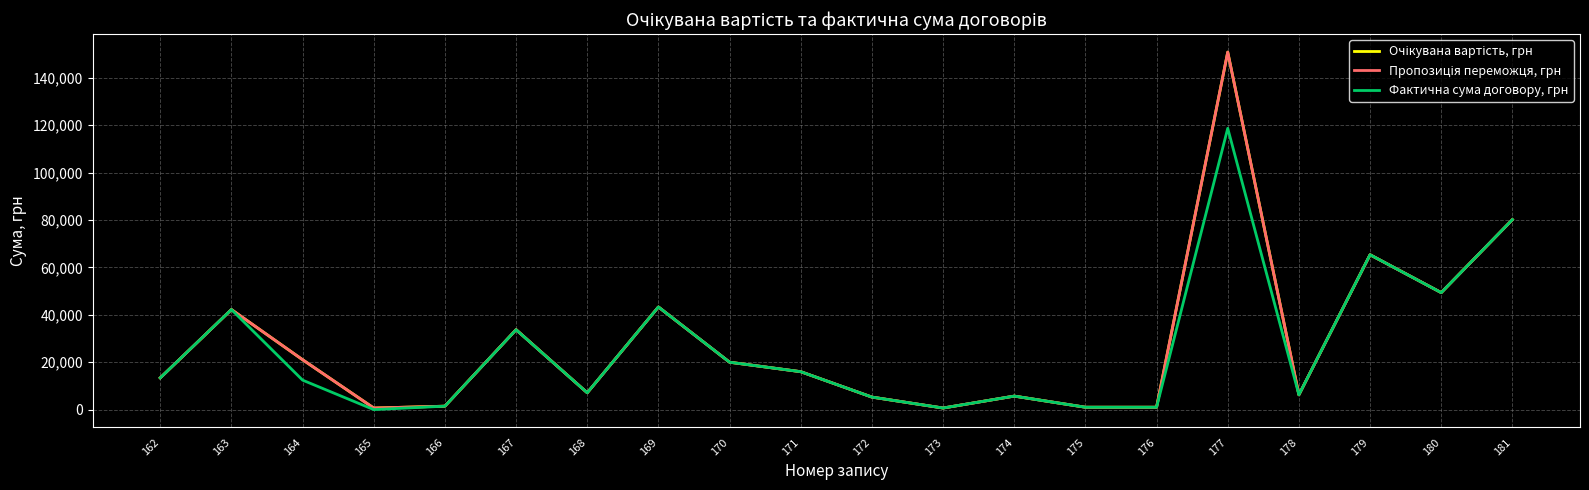

At which category is the sum across all series the highest?

177